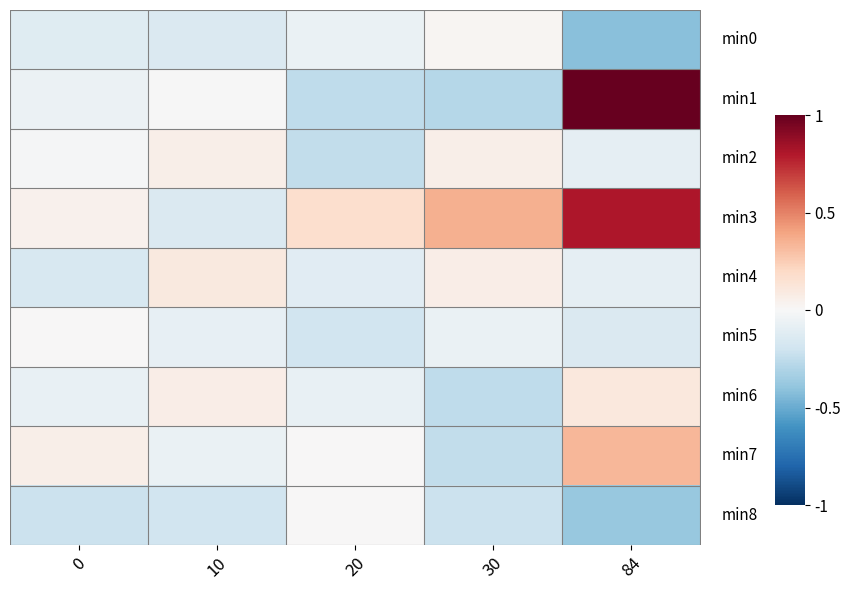

At how many categories does at least one series exceed 0?

5